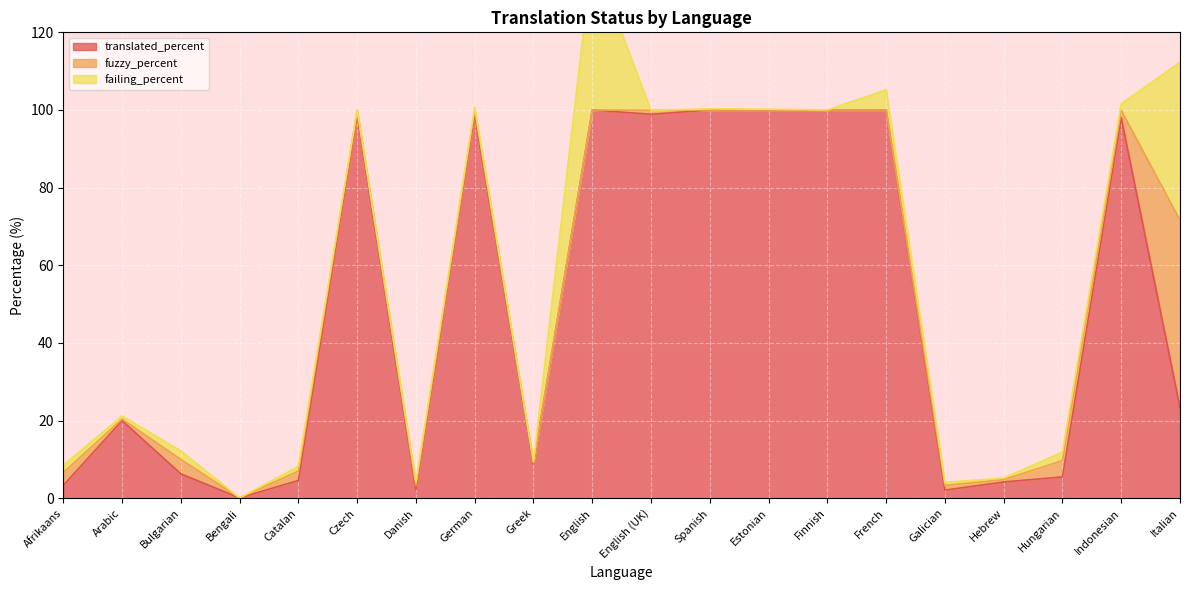

Reading left to right, list all the values displayed in this chart.

translated_percent: 3.3	20.0	6.3	0.1	4.6	98.9	2.2	98.9	8.9	100.0	98.9	100.0	100.0	100.0	100.0	2.1	4.2	5.5	98.0	23.3
fuzzy_percent: 3.3	0.4	3.7	0.0	2.4	1.0	1.1	1.0	0.3	0.0	1.0	0.0	0.0	0.0	0.0	1.2	0.6	4.2	1.9	48.3
failing_percent: 1.9	0.8	2.2	0.0	1.2	0.1	0.8	0.9	0.2	39.8	0.0	0.3	0.2	0.0	5.2	0.8	0.4	2.2	1.7	40.7